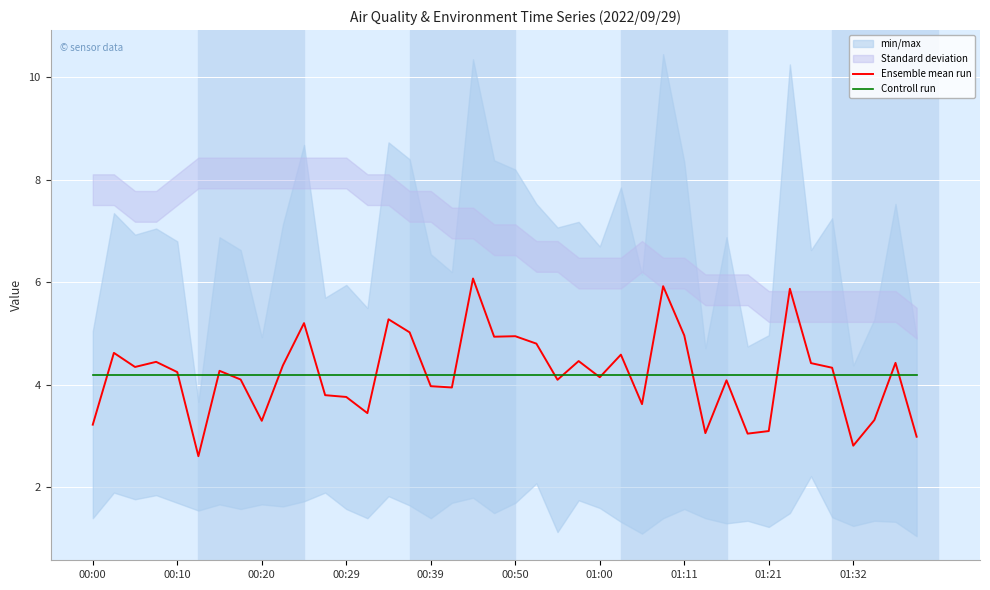

Which series has the largest total across all categories?

Ensemble mean run